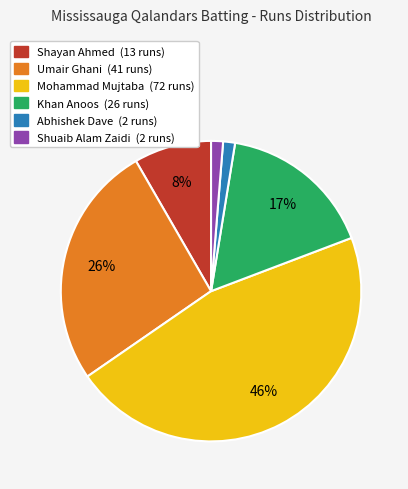

To the nearest percent, what is the difference between the Abhishek Dave and Umair Ghani slice percentages?

25%